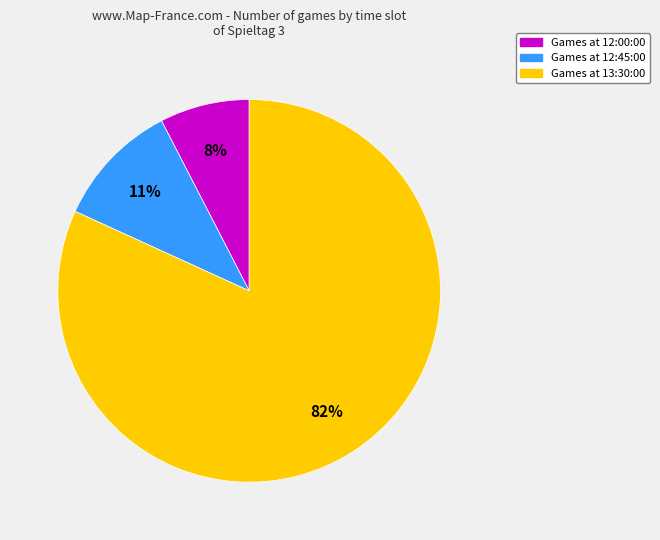

Is there a majority slice in this chart?

Yes